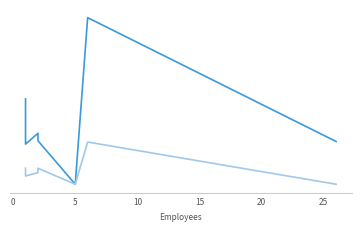

True or false: Total Retirement & Health Contribution has a value of 25848 at −5.

False